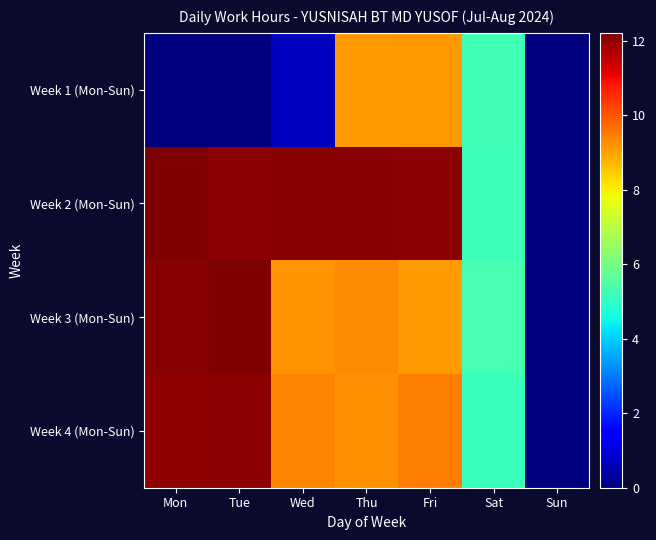

Reading left to right, extract all data points from this chart.

Week 1 (Mon-Sun): Mon=0.0	Tue=0.0	Wed=0.7	Thu=9.1	Fri=9.1	Sat=5.2	Sun=0.0
Week 2 (Mon-Sun): Mon=12.2	Tue=12.0	Wed=12.1	Thu=12.1	Fri=12.1	Sat=5.2	Sun=0.0
Week 3 (Mon-Sun): Mon=12.1	Tue=12.2	Wed=9.2	Thu=9.3	Fri=9.1	Sat=5.3	Sun=0.0
Week 4 (Mon-Sun): Mon=12.0	Tue=12.1	Wed=9.4	Thu=9.2	Fri=9.5	Sat=5.1	Sun=0.0